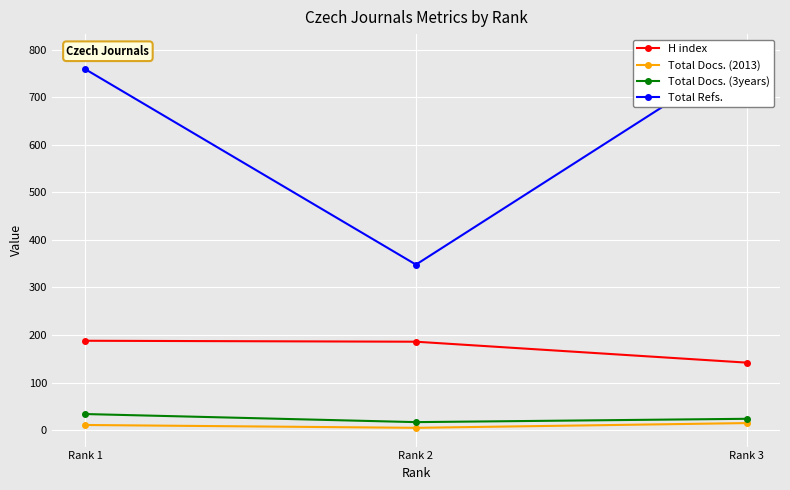

What is the value of the Total Docs. (3years) point at the 1st from the left?

34